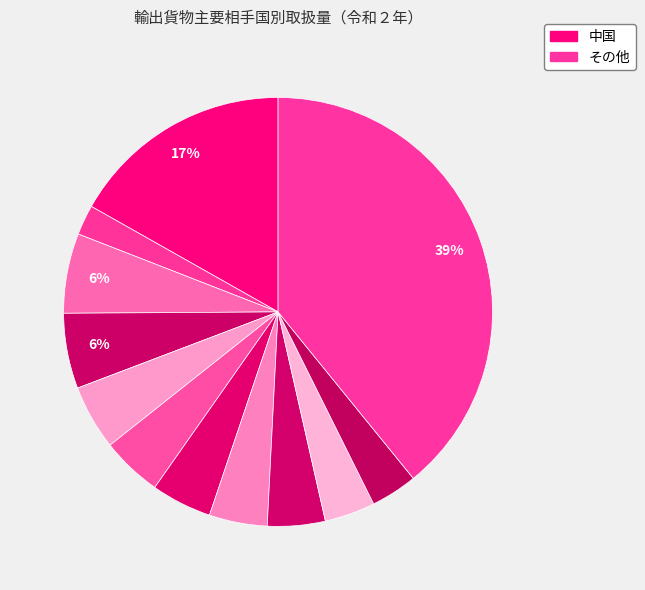

Is there a majority slice in this chart?

No